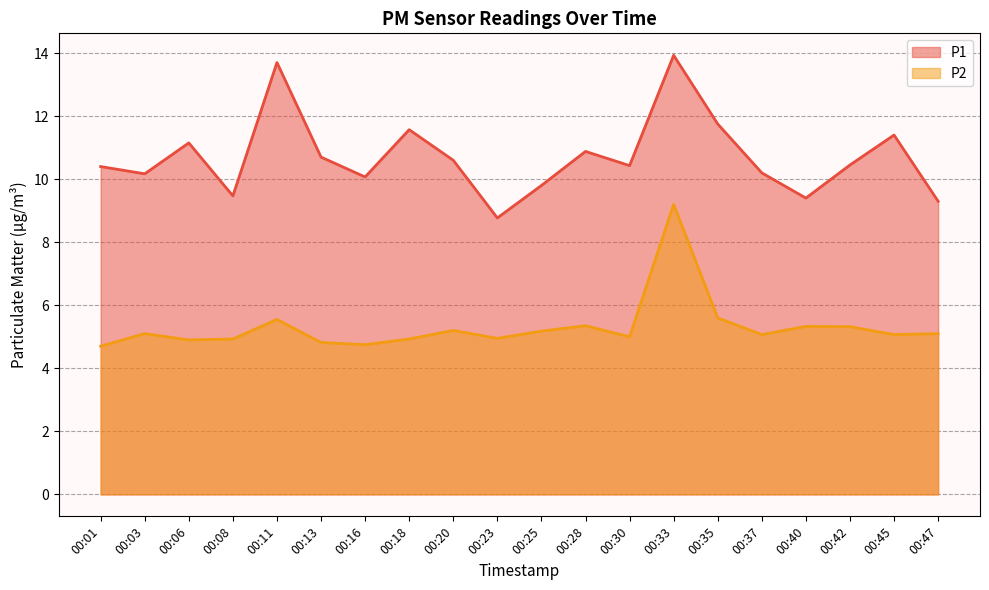

How many values in the P2 series exceed 5?

12